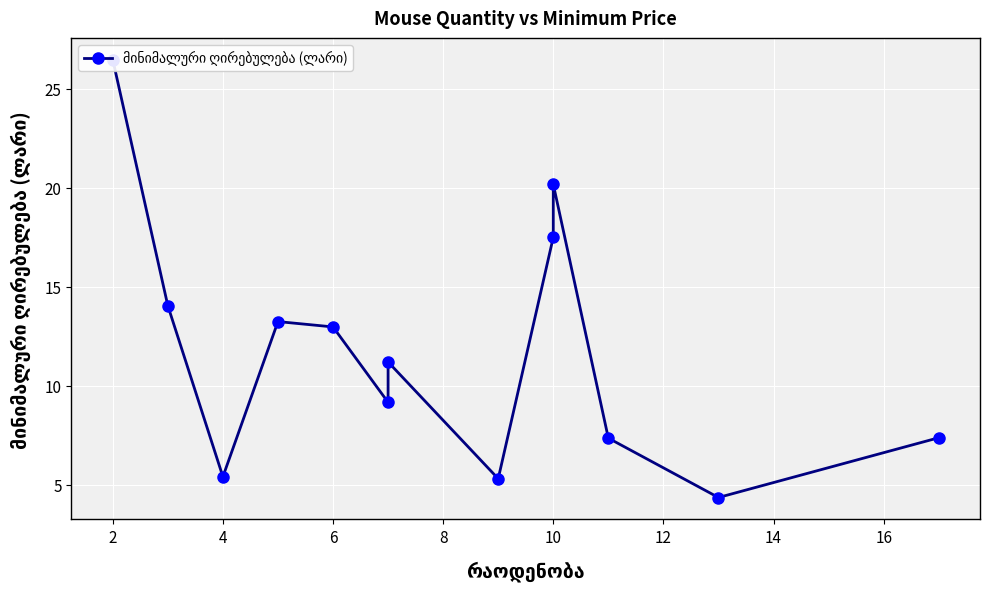

True or false: the data has more than 0 interior local peaks.

True